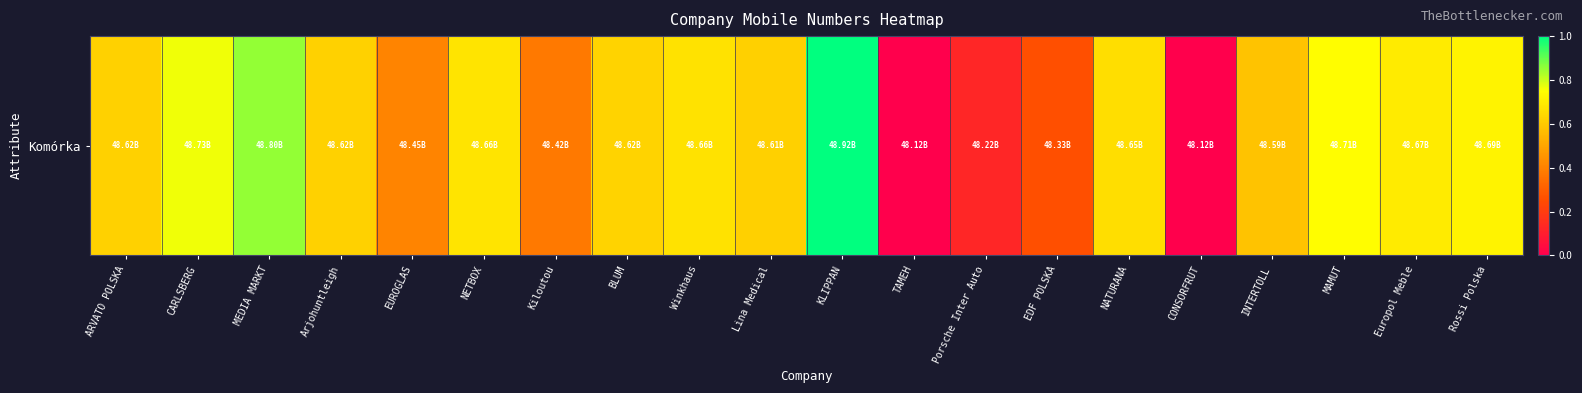

At which category does the chart reach its minimum across all series?

TAMEH